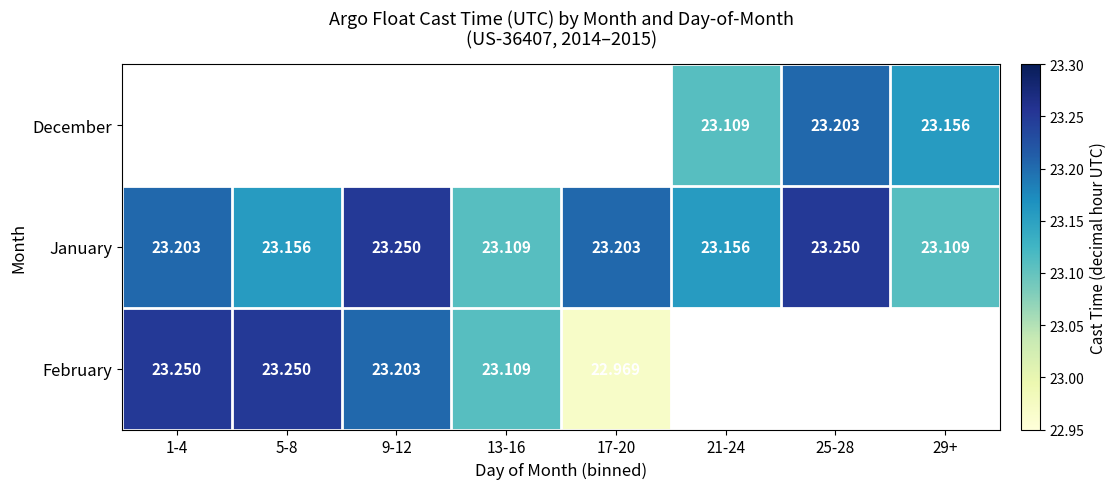

Is the value of February at 25-28 greater than the value of January at 25-28?

No